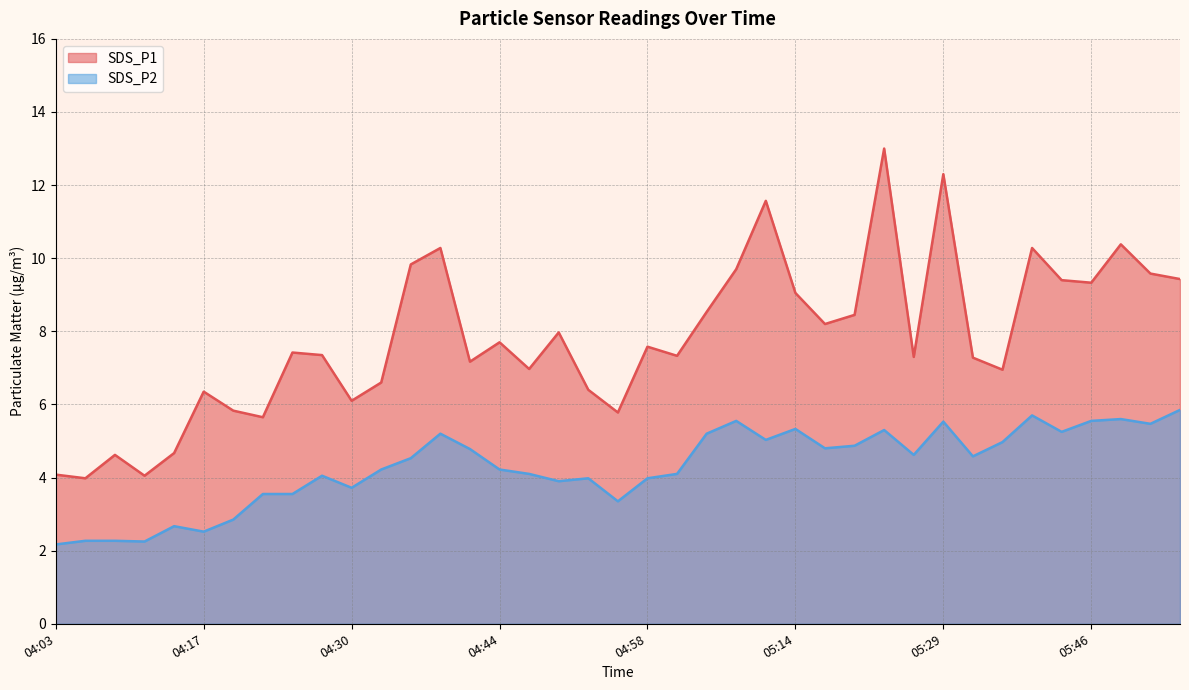

True or false: SDS_P1 has a value of 9.7 at 05:08.

True